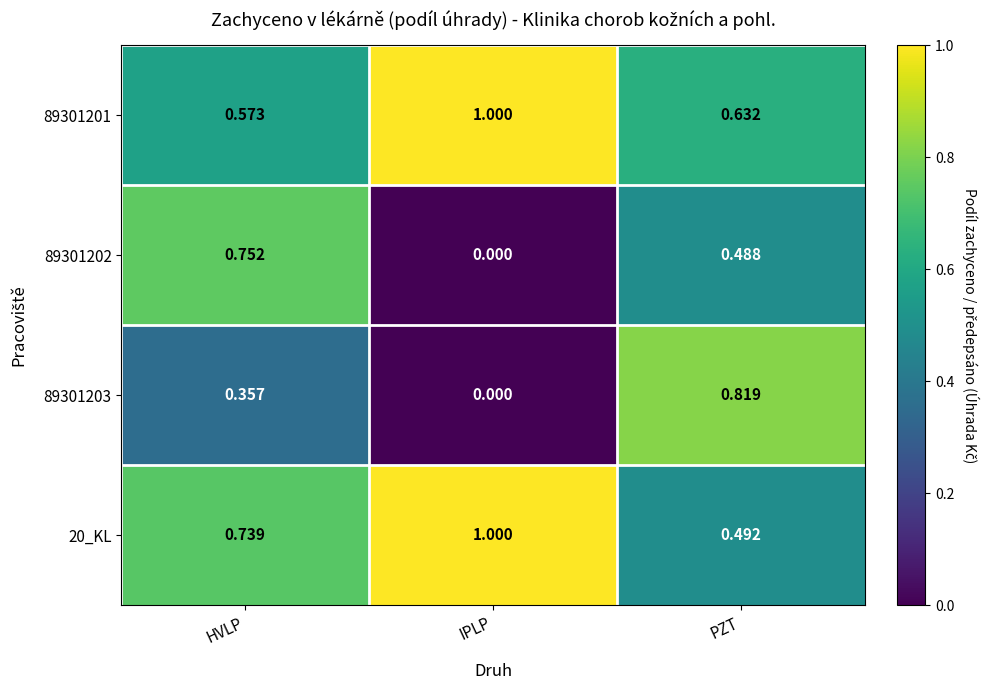

List the labels in order of 20_KL value, largest first.

IPLP, HVLP, PZT